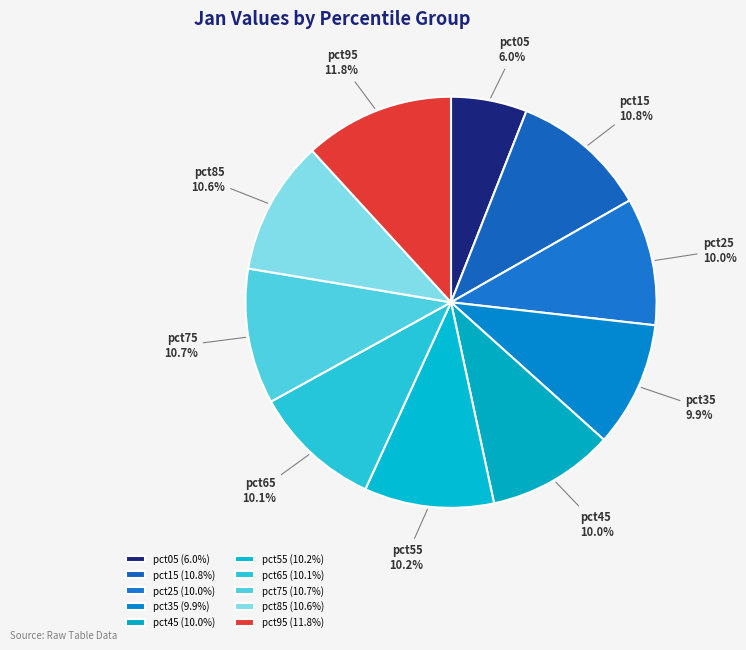

To the nearest percent, what portion does pct05 represent?

6%